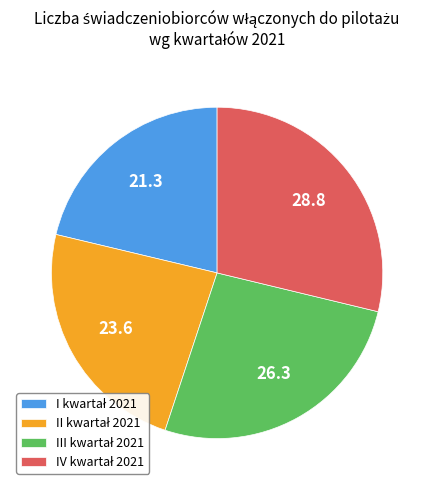

Does any single category account for the majority?

No